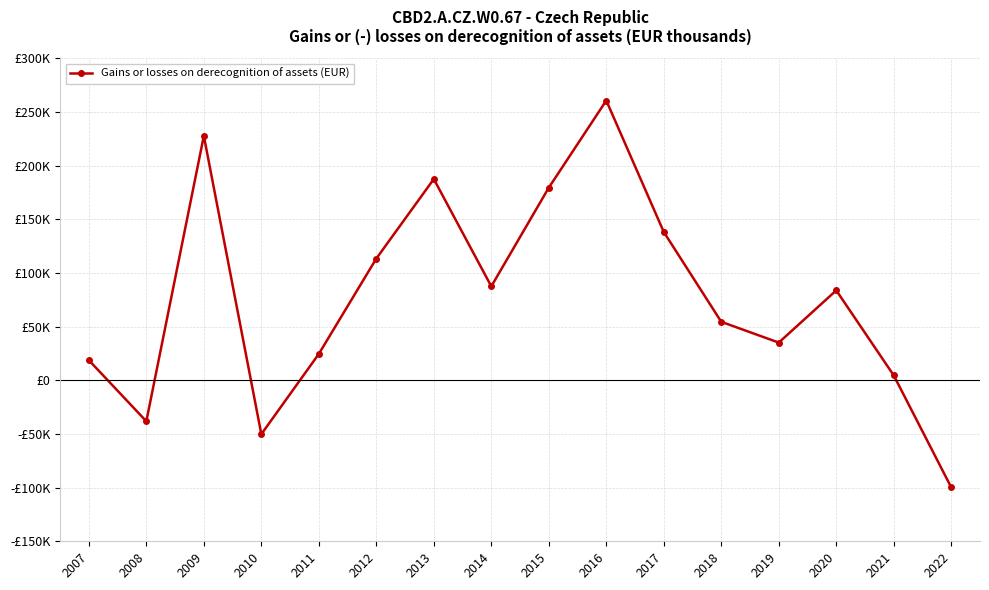

Is this an area chart (filled region under the line)?

No